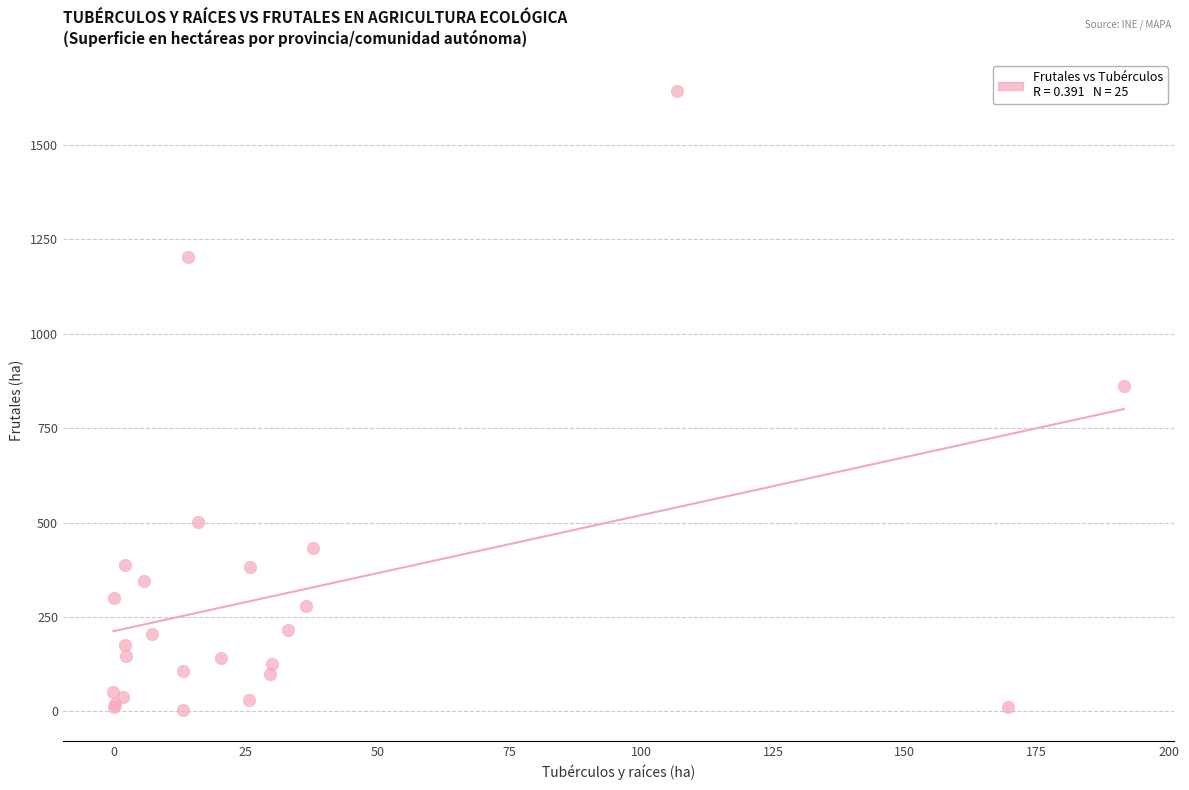

What Y value in the scatter plot is closest to 823?

861.6